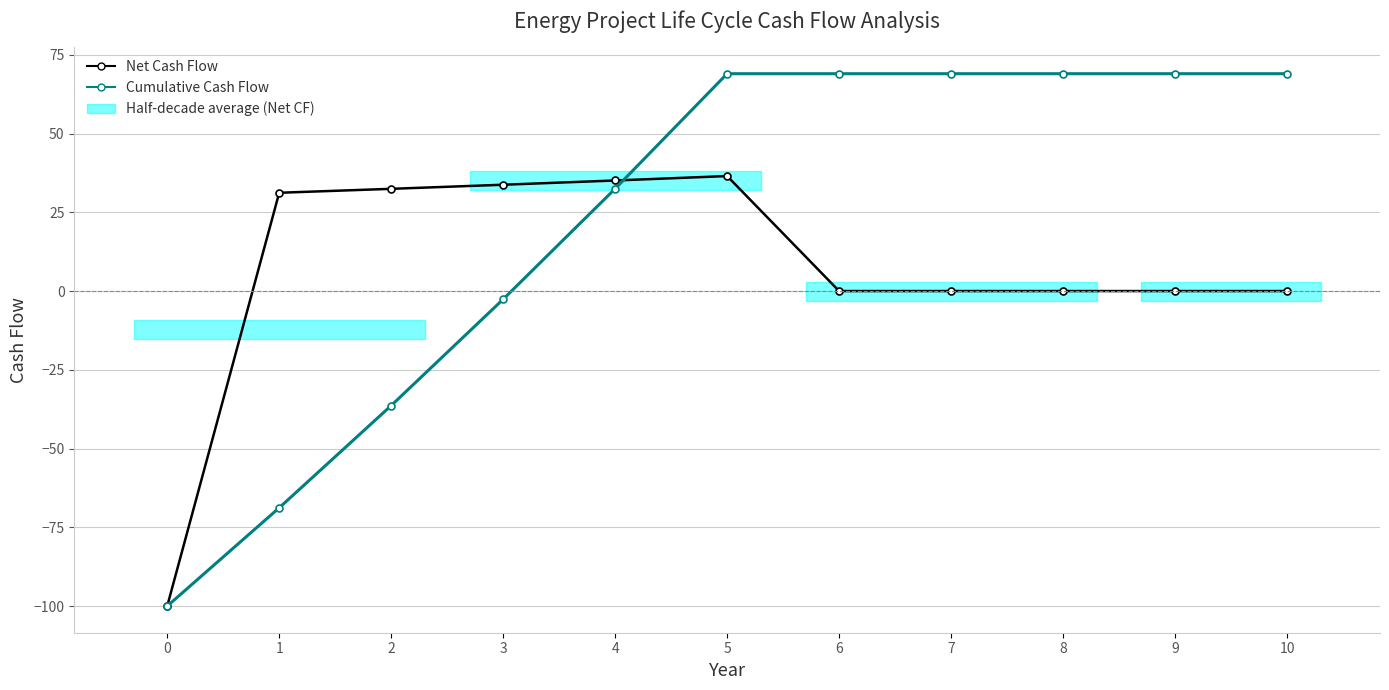

True or false: Cumulative Cash Flow has more than 0 interior local peaks.

False